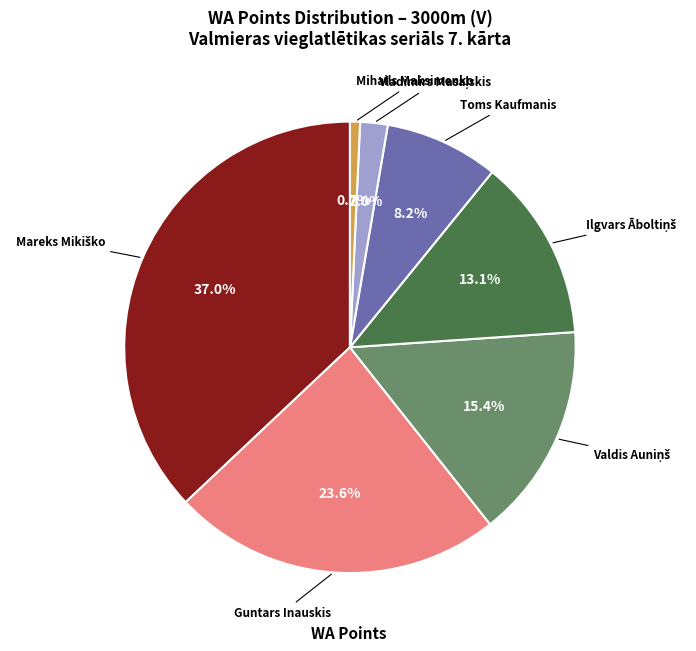

Is there any slice that represents more than half of the pie?

No